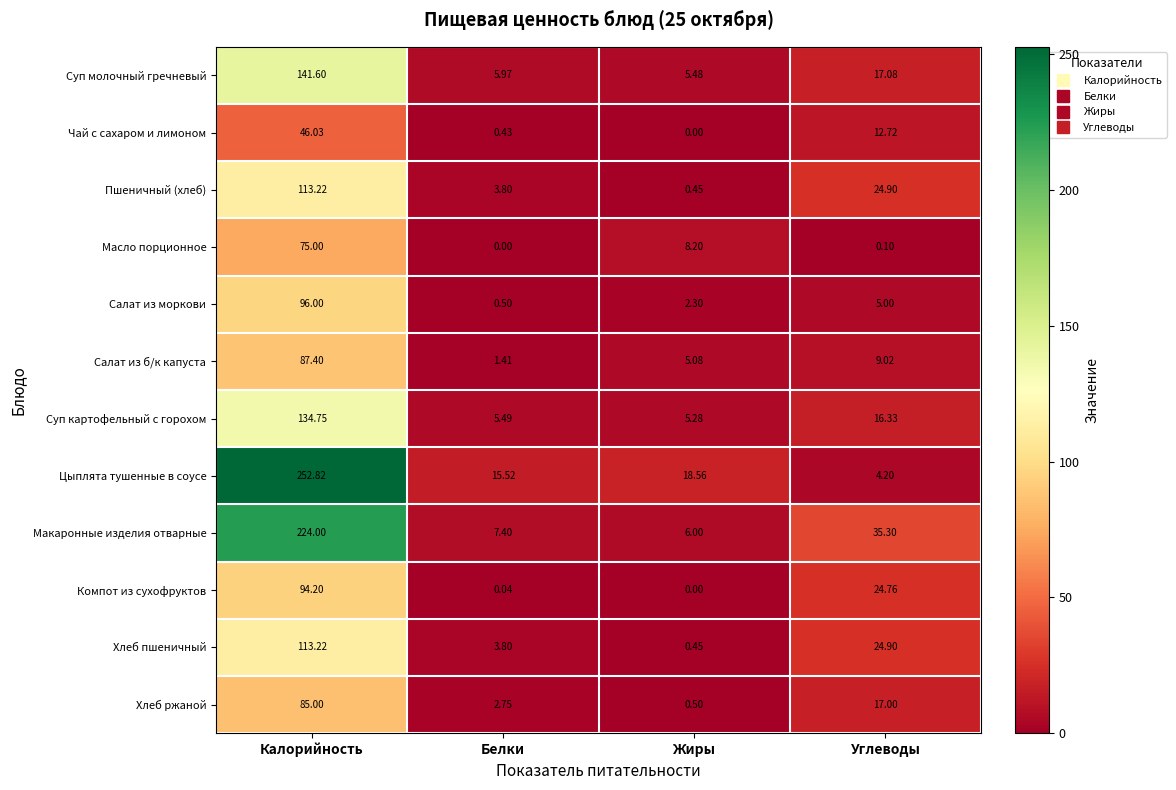

Which series changed the most between Калорийность and Жиры?

Цыплята тушенные в соусе